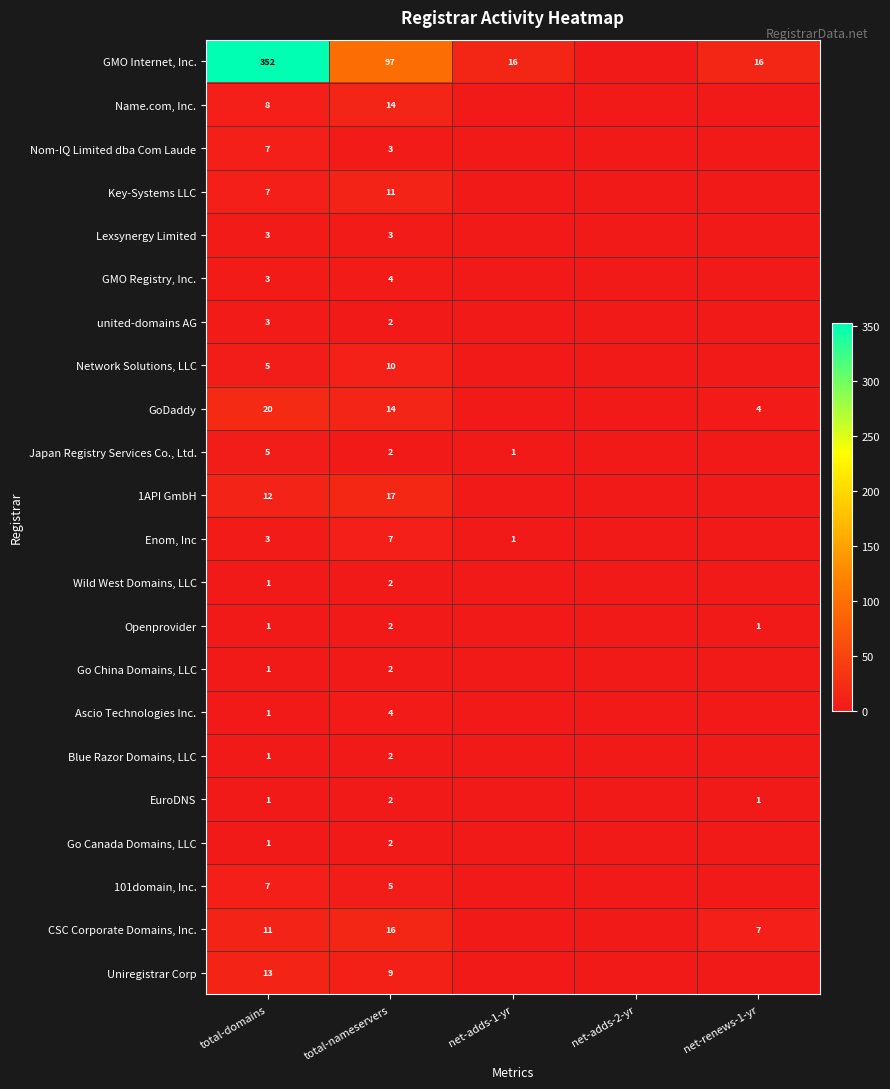

Which category has the highest value across all series?

total-domains